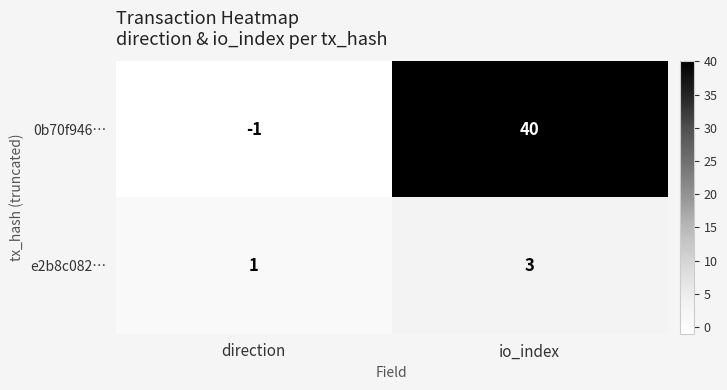

Reading left to right, extract all data points from this chart.

0b70f946…: direction=-1	io_index=40
e2b8c082…: direction=1	io_index=3